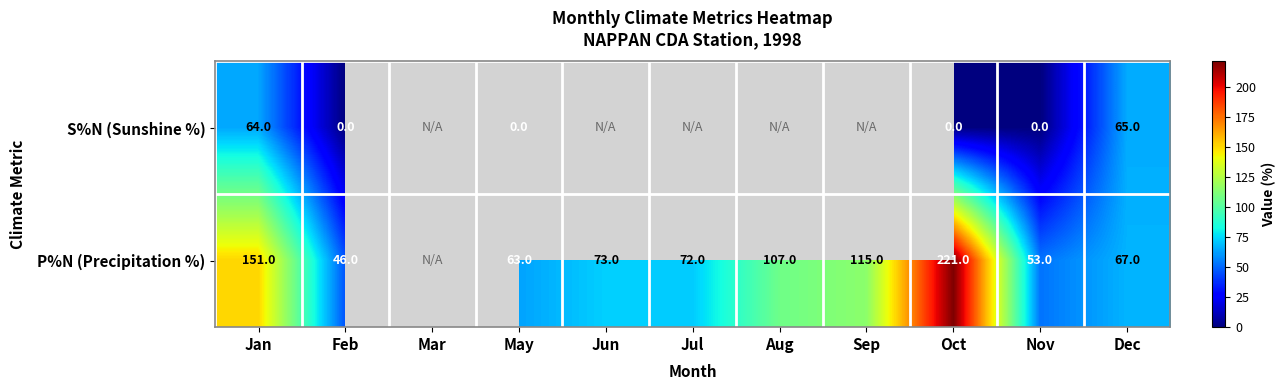

True or false: S%N (Sunshine %) has a value of 103 at Dec.

False